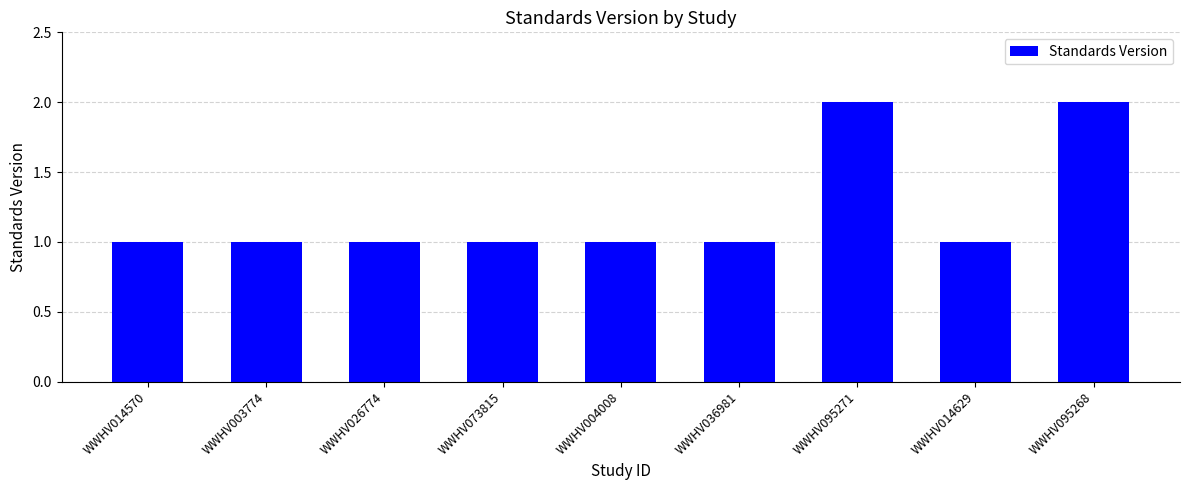

What is the label of the 5th bar from the right?

WWHV004008